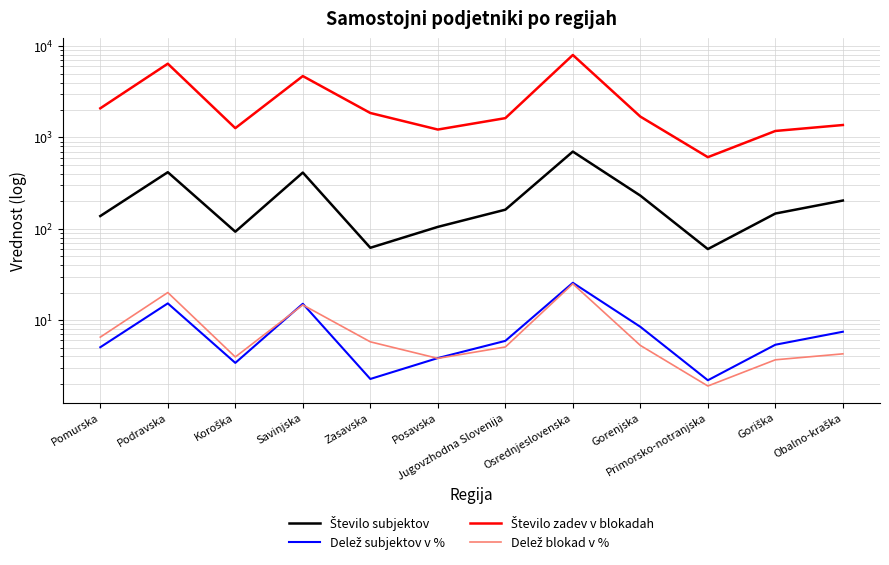

How many interior local valleys does the Delež subjektov v % series have?

3